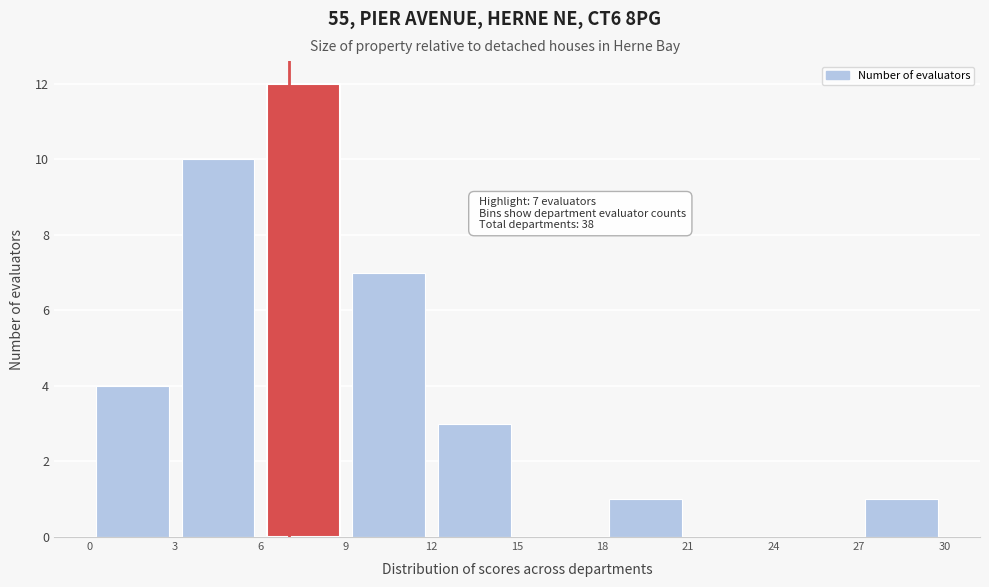

Which range on the x-axis has the tallest bar?

6 to 9